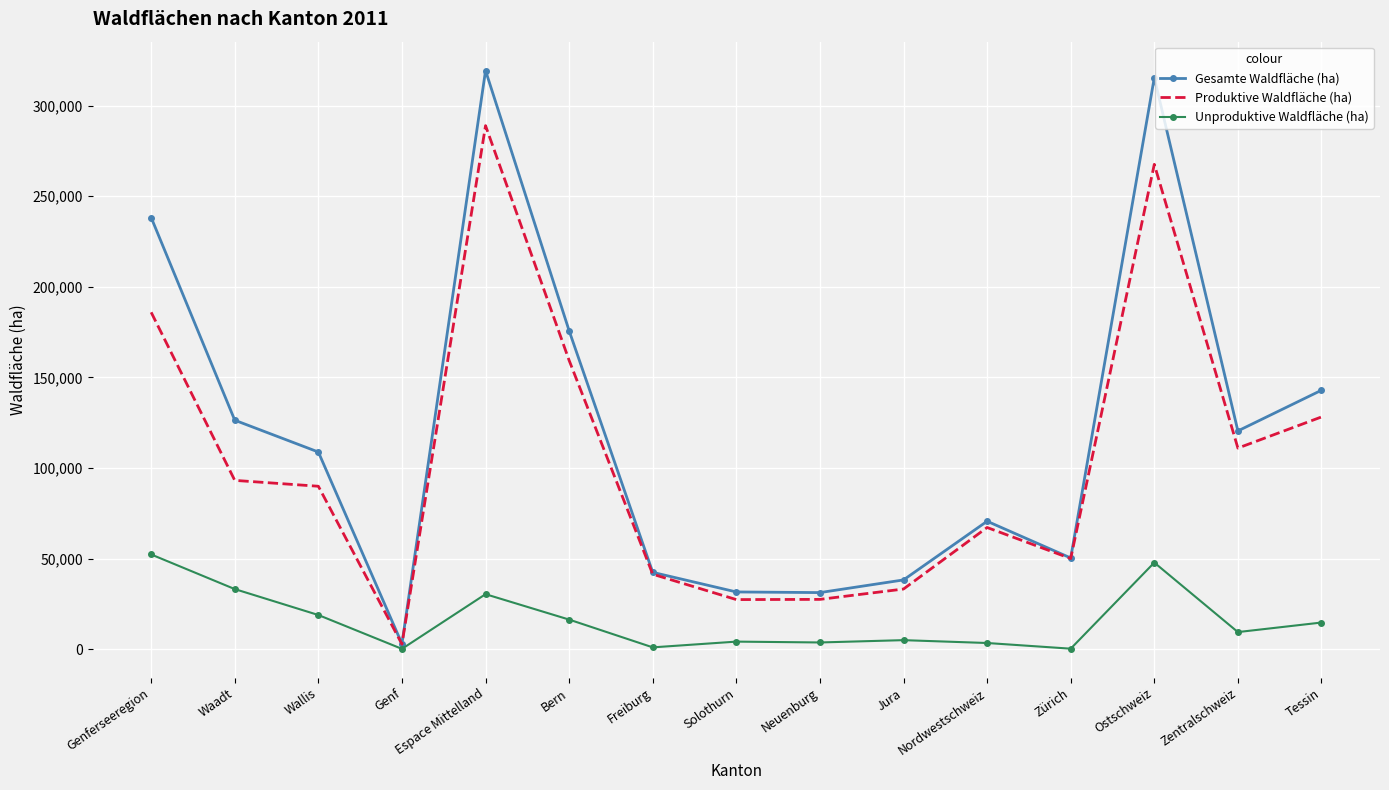

The Gesamte Waldfläche (ha) series shows 126388 at Waadt. True or false?

True